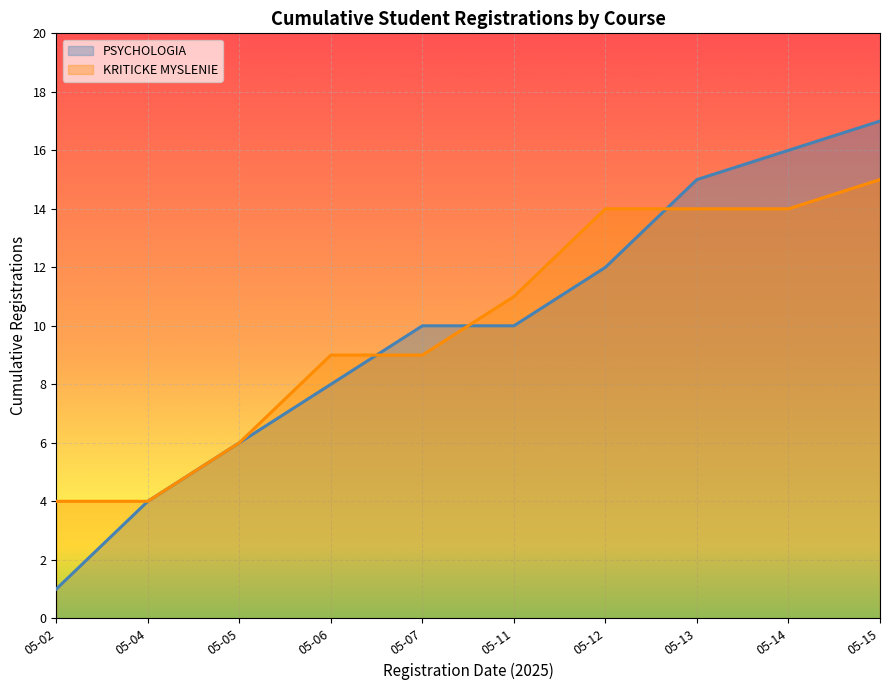

Which series has the largest range (max minus min)?

PSYCHOLOGIA